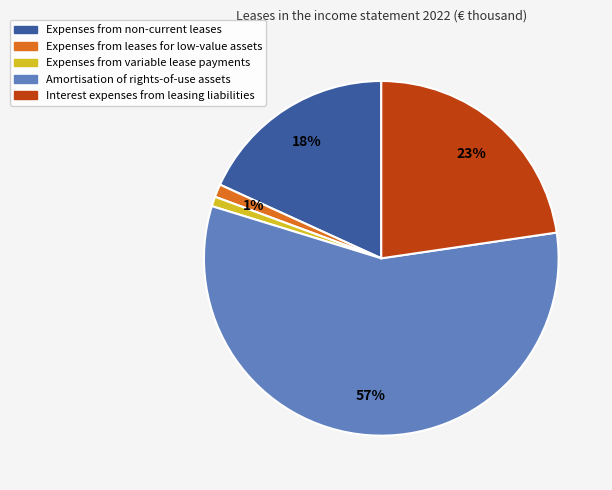

Which slice is the largest?

Amortisation of rights-of-use assets